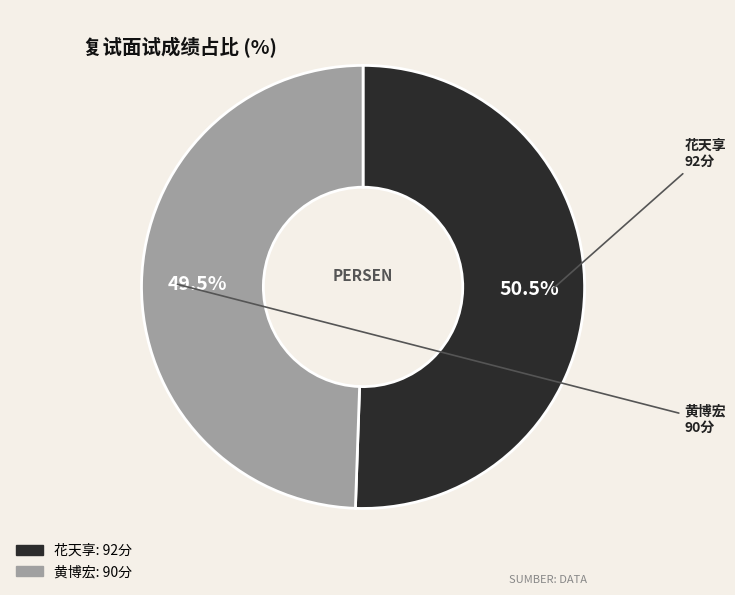

Which category has the smallest portion of the pie?

黄博宏